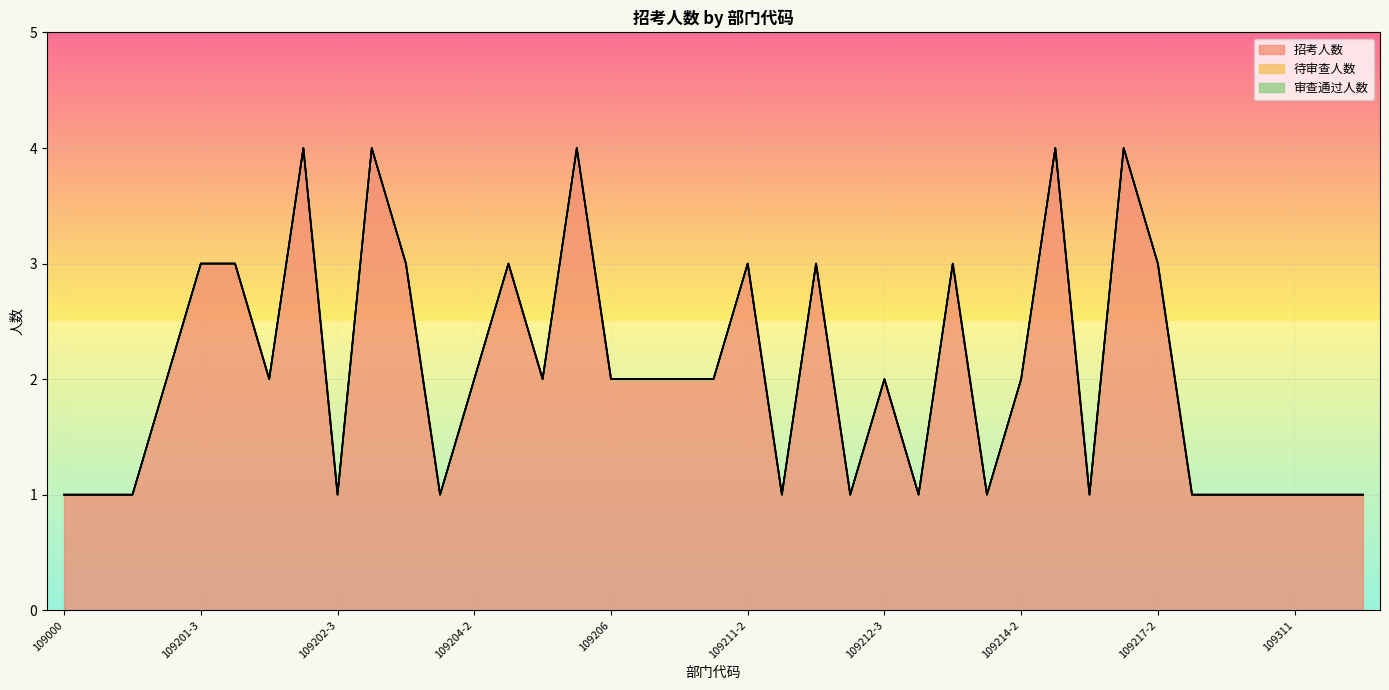

Between 127000 and 109201-3, which series saw the biggest shift?

招考人数